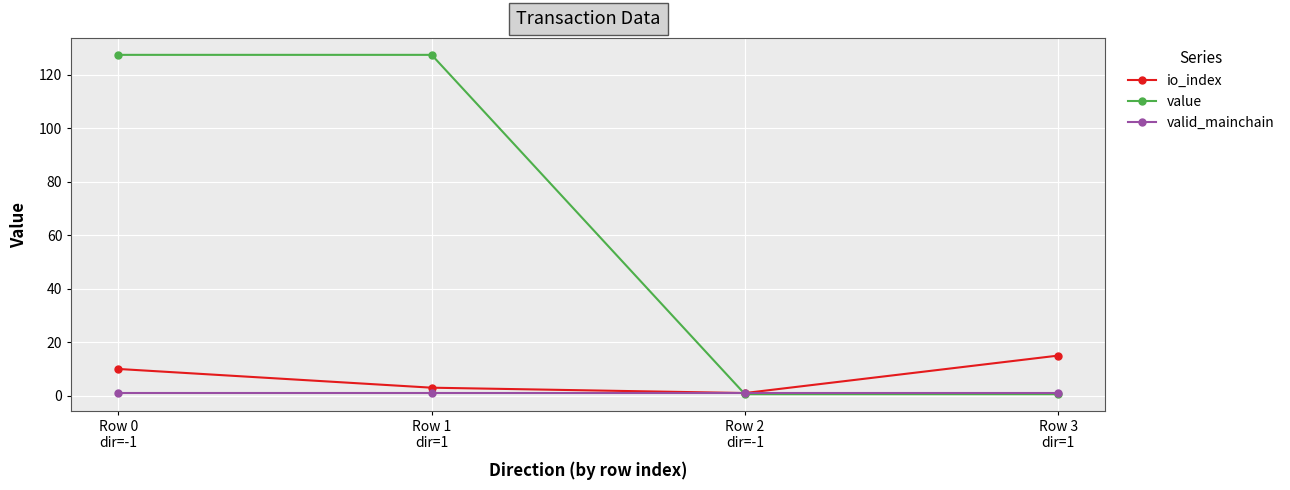

What is the sum of all value values?

255.9